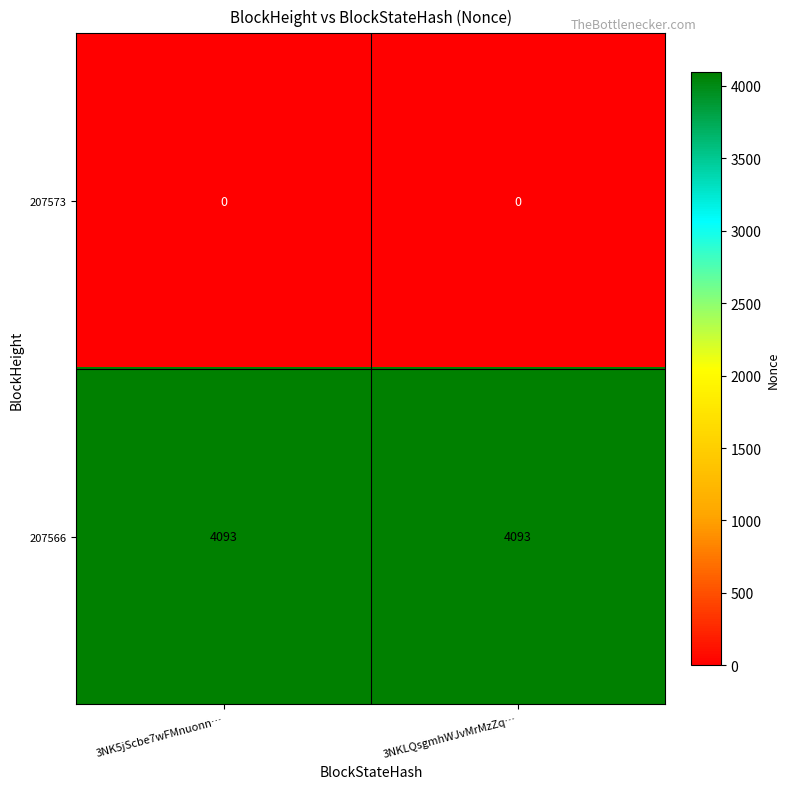

What is the lowest value of the 207566 series?

4093